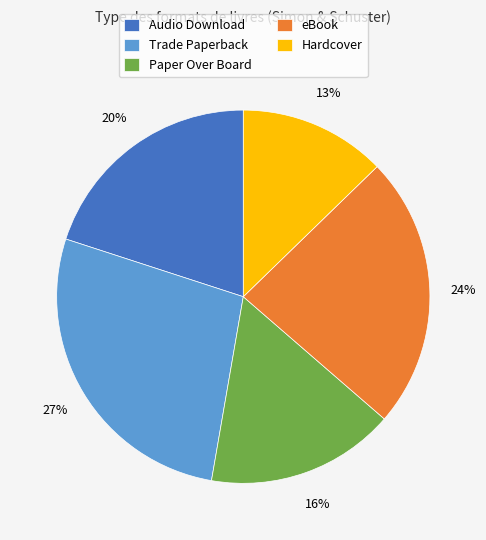

To the nearest percent, what is the combined percentage of eBook and Trade Paperback?

51%